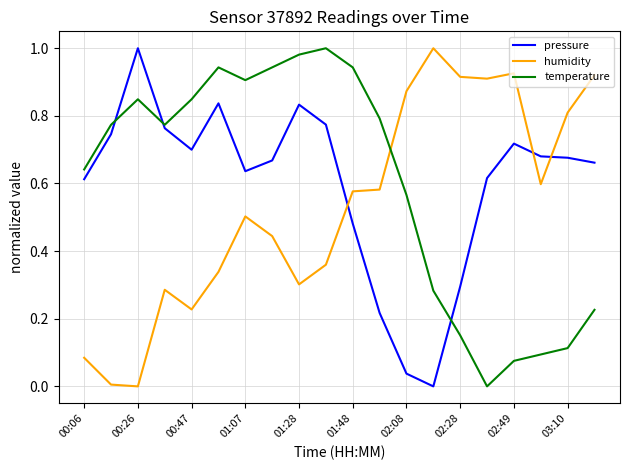

Which series ends up on top after the final intersection of temperature and humidity?

humidity